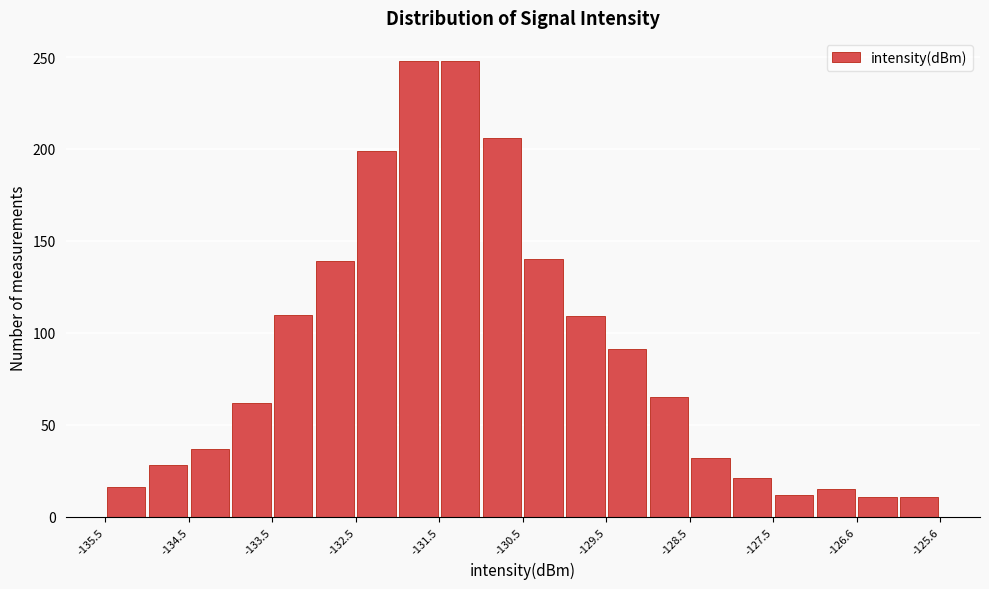

What is the height of the bar covering -131.5 to -131.0 on the x-axis? Neither the bar edges nor the heights are printed on the chart, so give them approximately, as read against the axes.

250